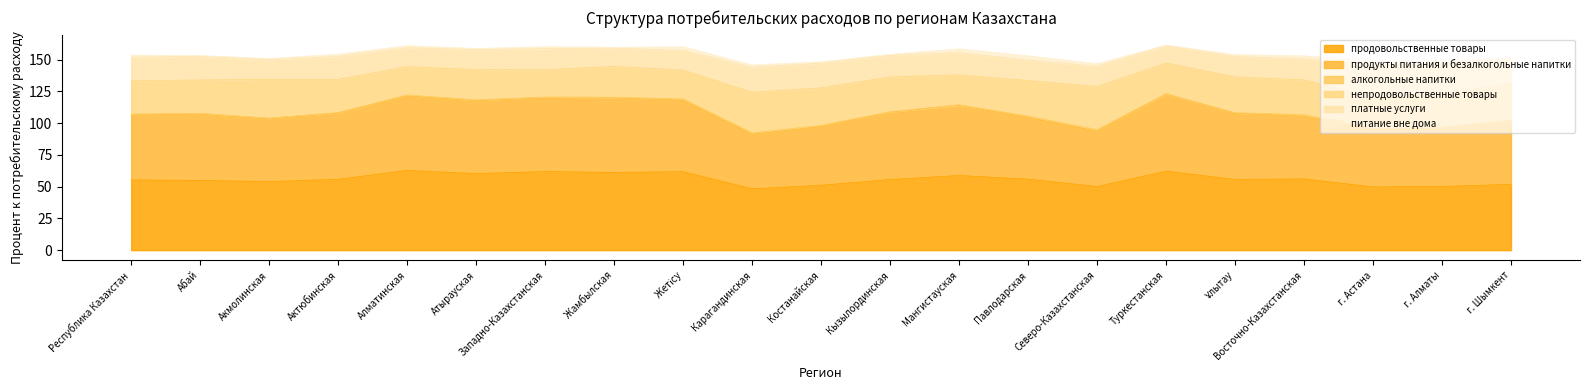

The value of непродовольственные товары at Ұлытау is 28.2. True or false?

True